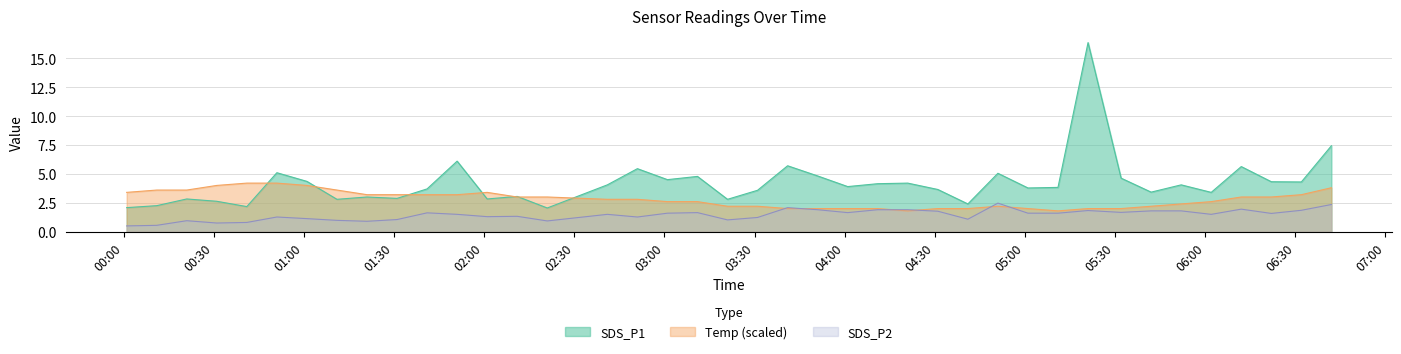

What is the minimum value shown in the chart?

0.5